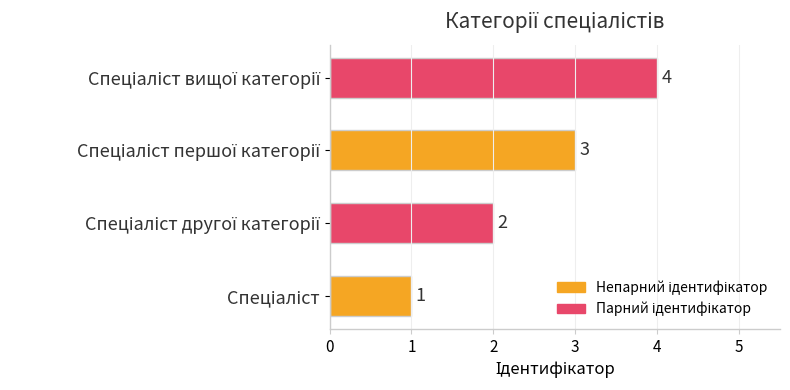

How many values are between 2 and 4?

3